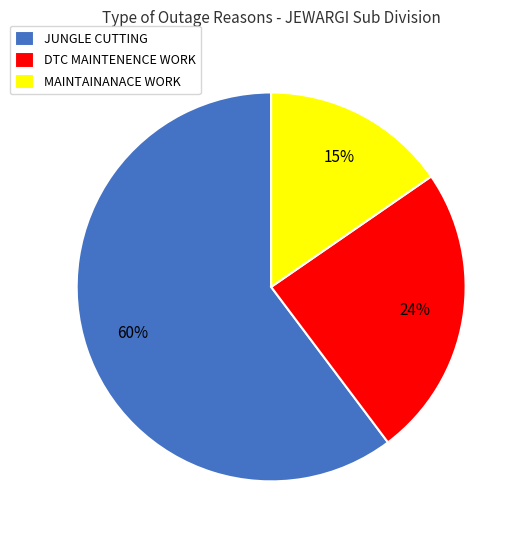

Which slice is the smallest?

MAINTAINANACE WORK